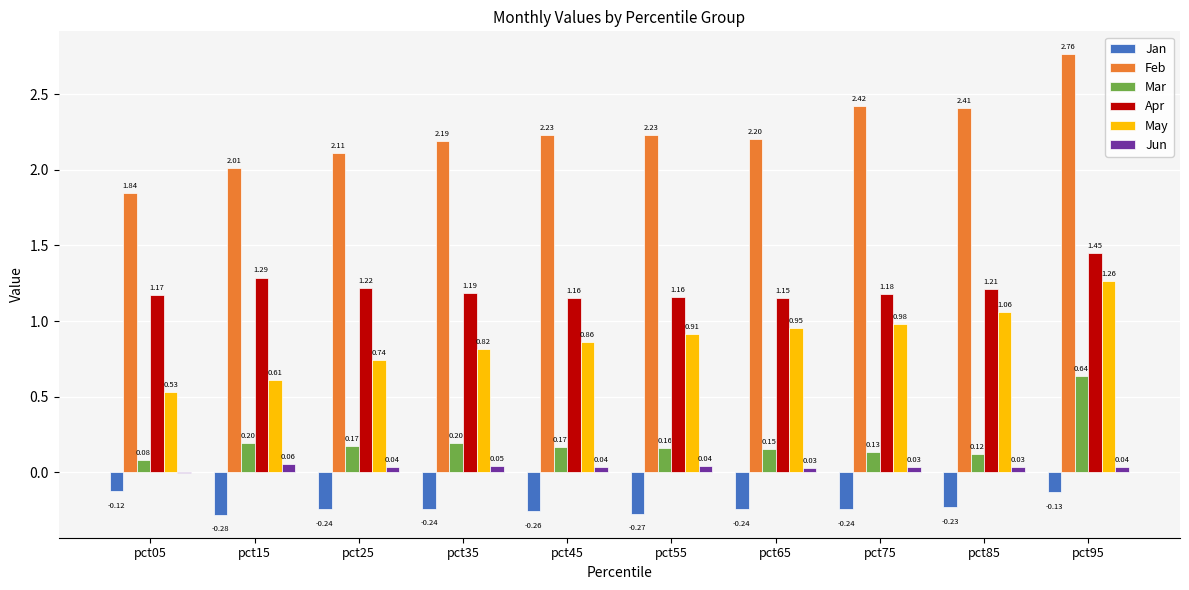

What are all the series names shown in the legend?

Jan, Feb, Mar, Apr, May, Jun